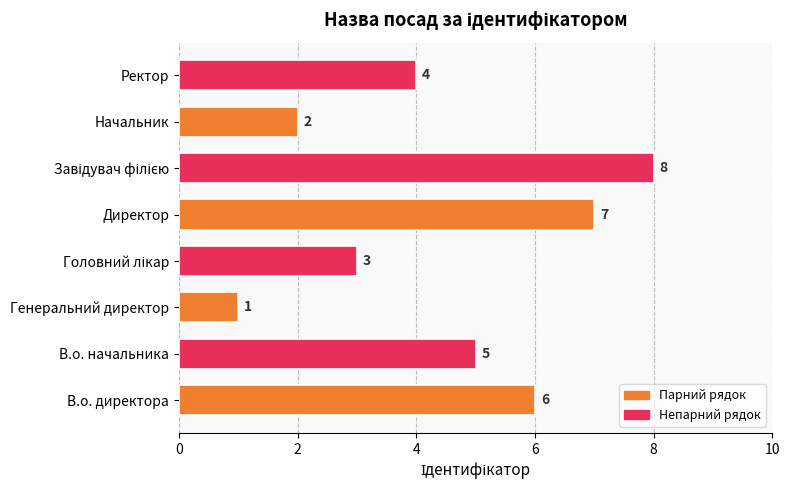

What is the difference between the second highest and second lowest values?

5